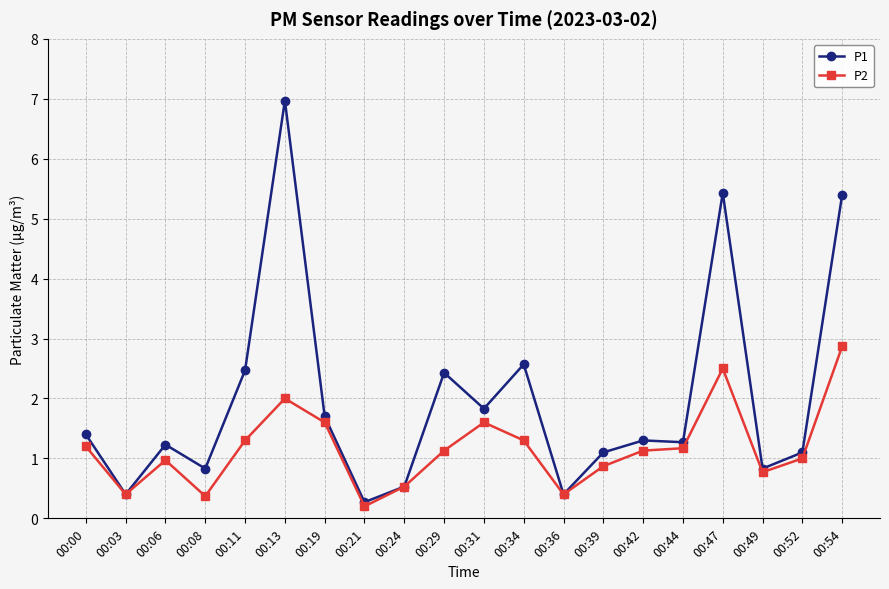

True or false: P1 has more than 0 interior local peaks.

True